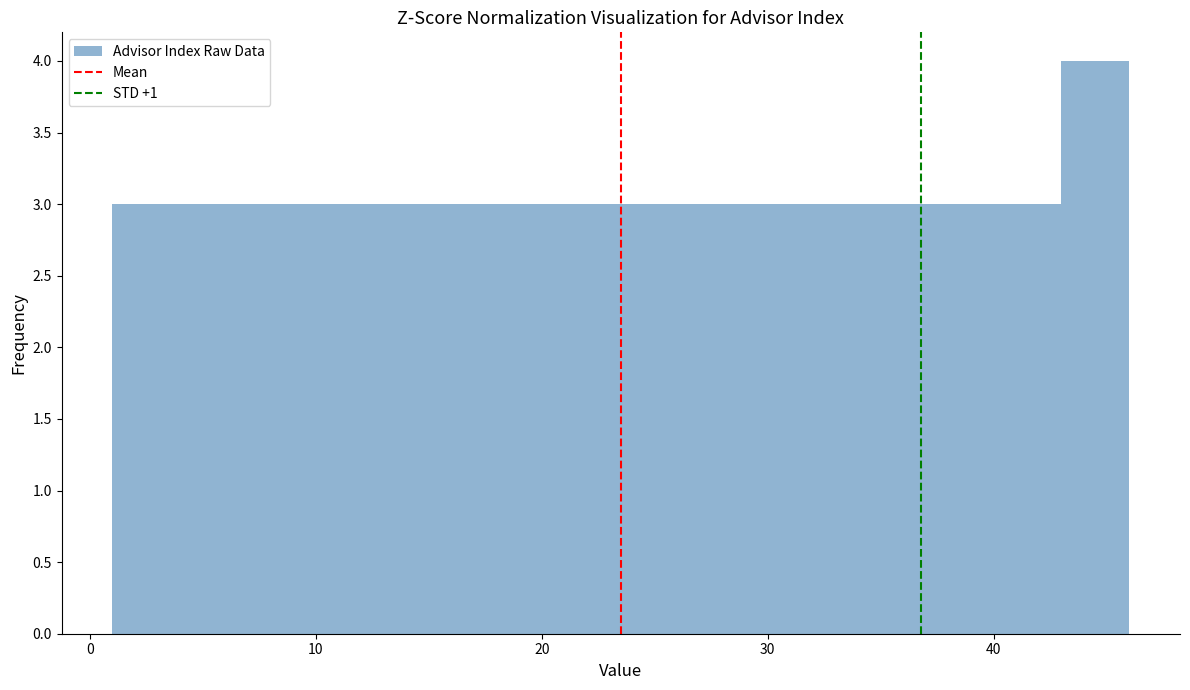

Around what value on the x-axis is the tallest bar? Give the approximate position of its centre, as read against the axis.

45